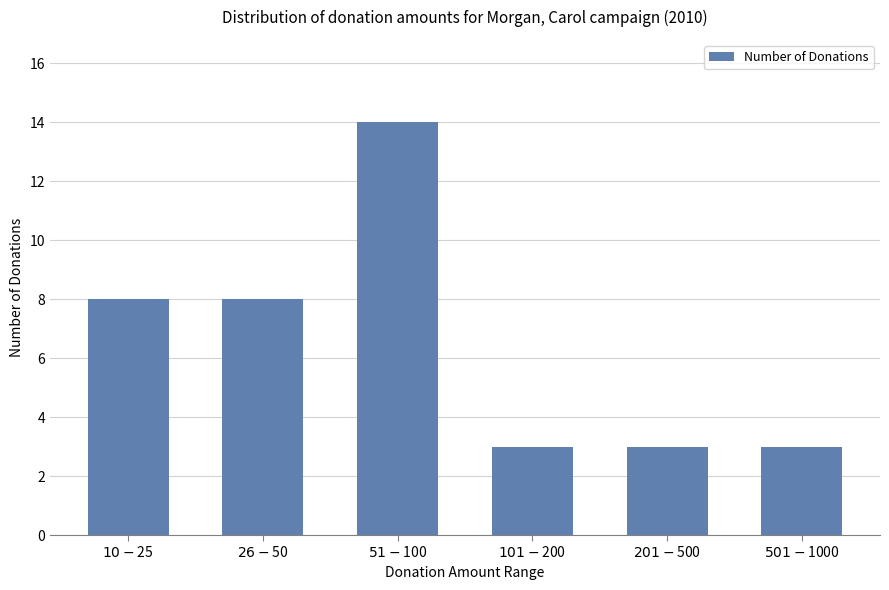

What position from the right is $26-$50?

5